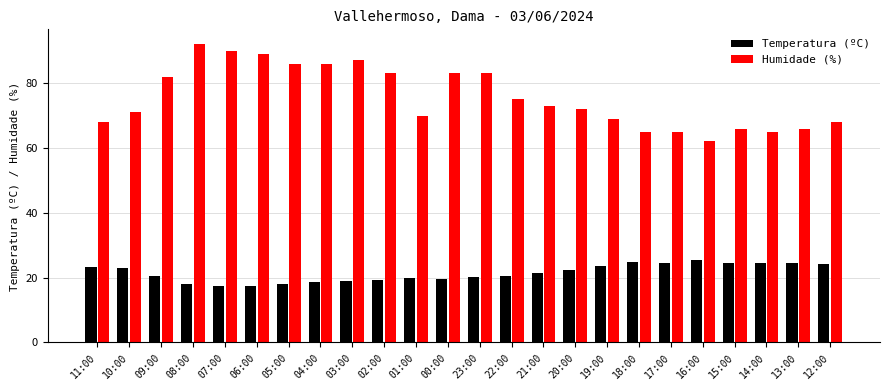

List the series in order of their overall mean, lowest first.

Temperatura (ºC), Humidade (%)